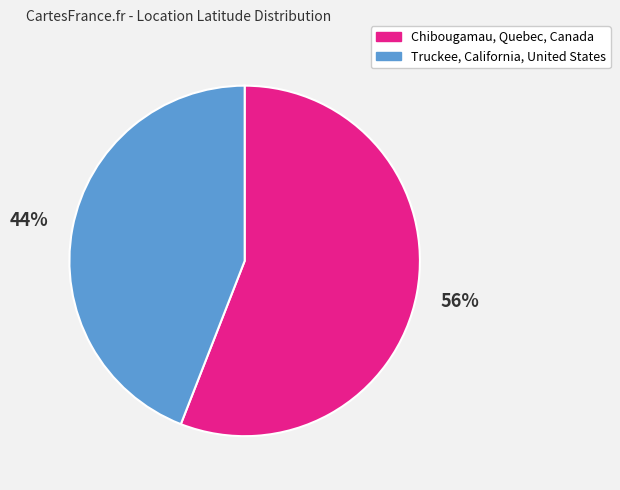

Is it true that Truckee, California, United States is 44% of the pie?

True